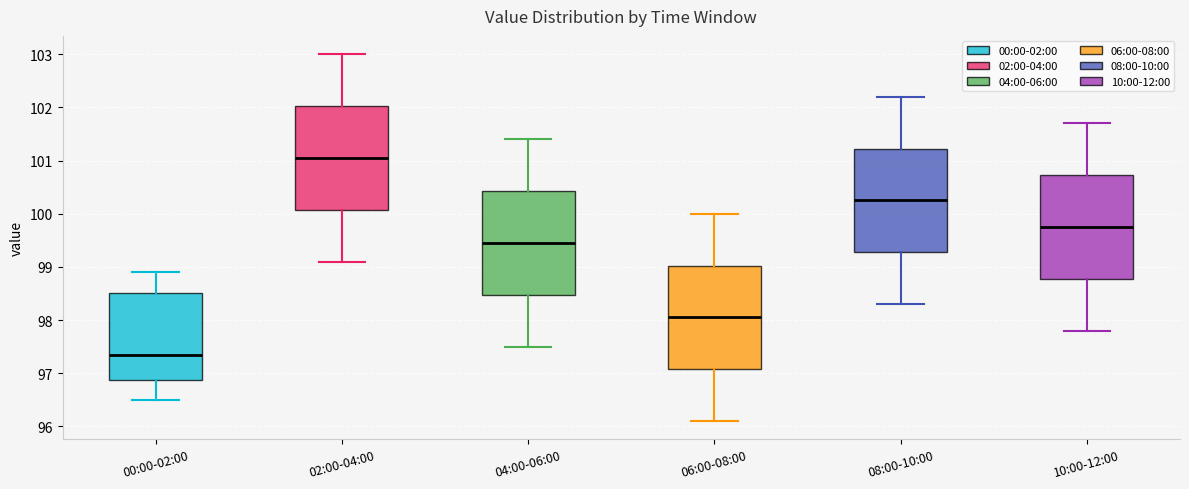

Which box has the lowest median line?

00:00-02:00